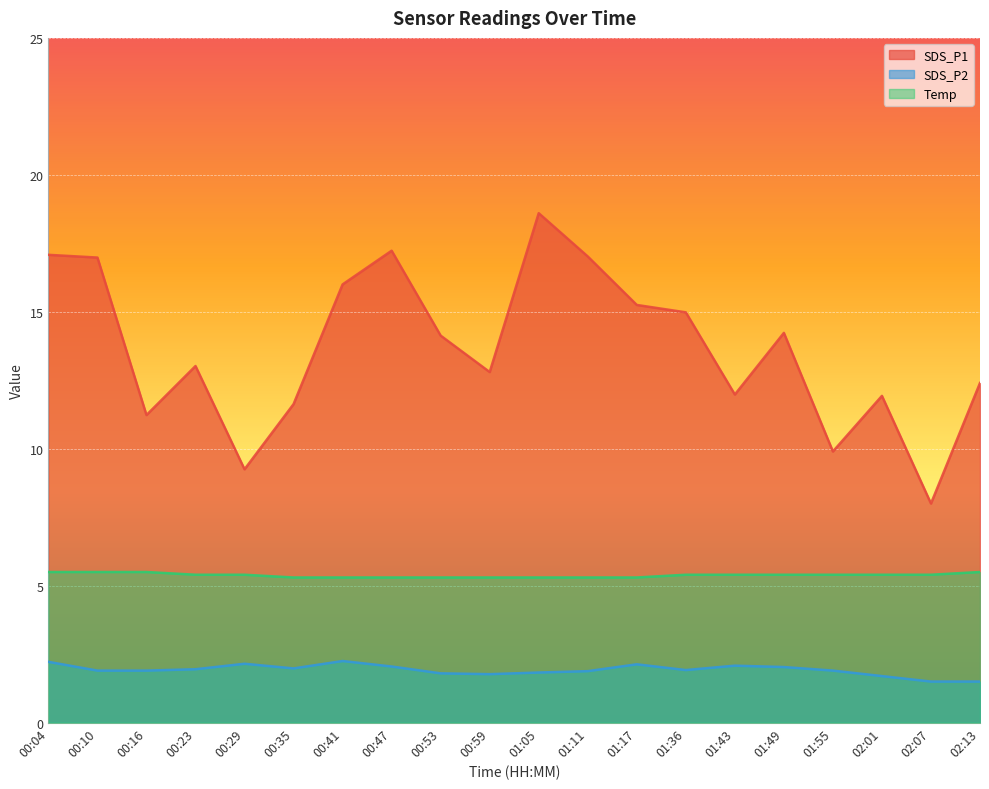

At 01:11, list the series in order from smallest to largest.

SDS_P2, Temp, SDS_P1